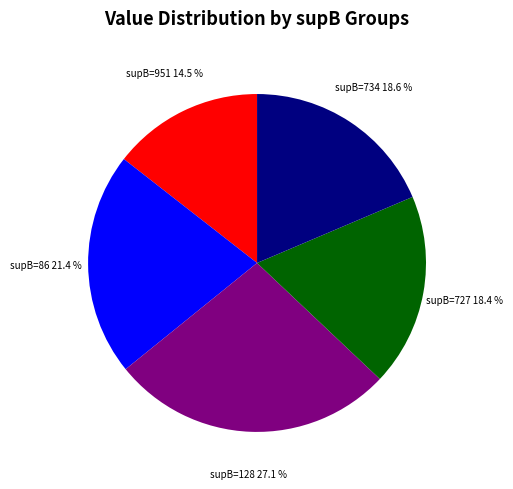

To the nearest percent, what is the average slice percentage?

20%